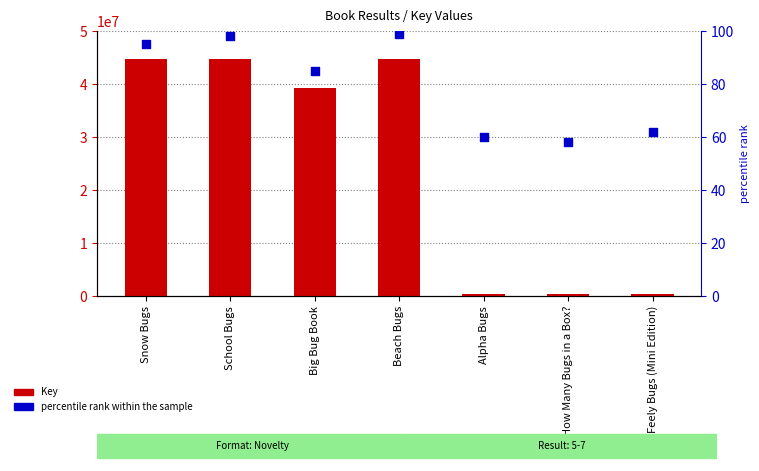

What is the total value across all series at Beach Bugs?

44717231